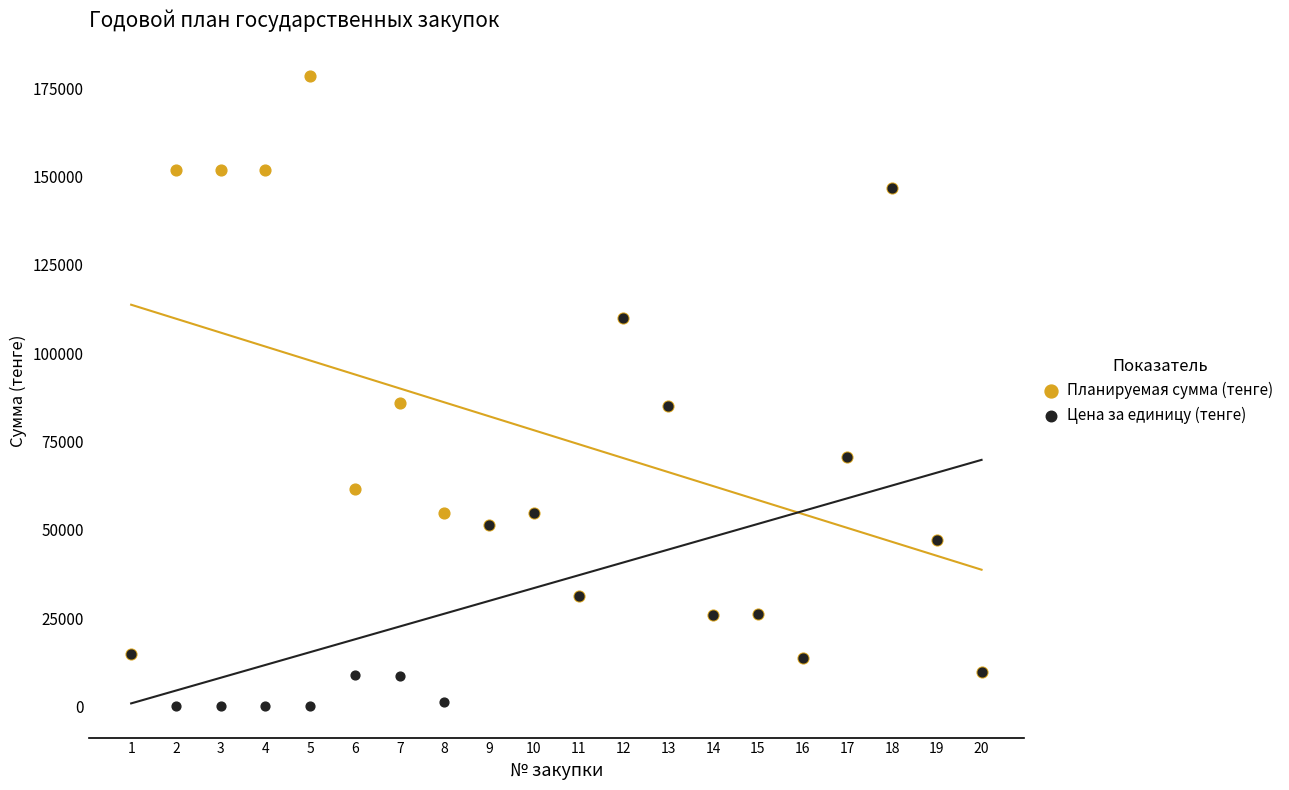

Which series reaches the maximum Y coordinate?

Планируемая сумма (тенге)